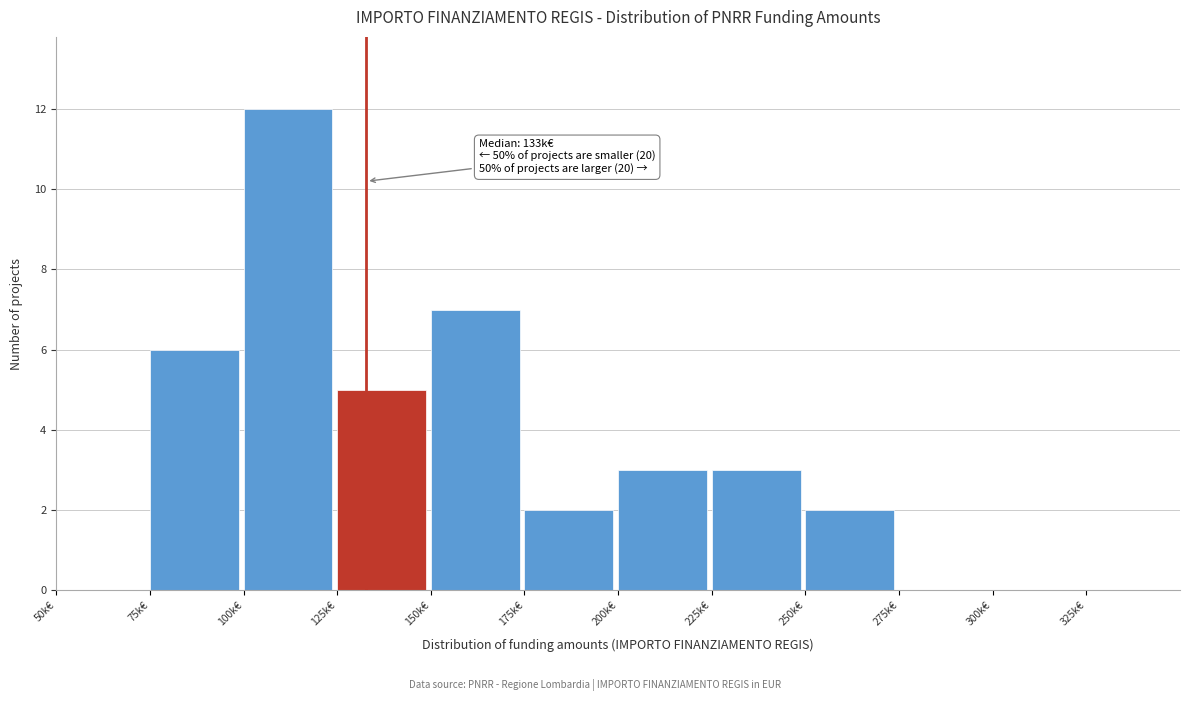

Reading left to right, transcribe all the data shown in this chart.

50k€=0	75k€=6	100k€=12	125k€=5	150k€=7	175k€=2	200k€=3	225k€=3	250k€=2	275k€=0	300k€=0	325k€=0